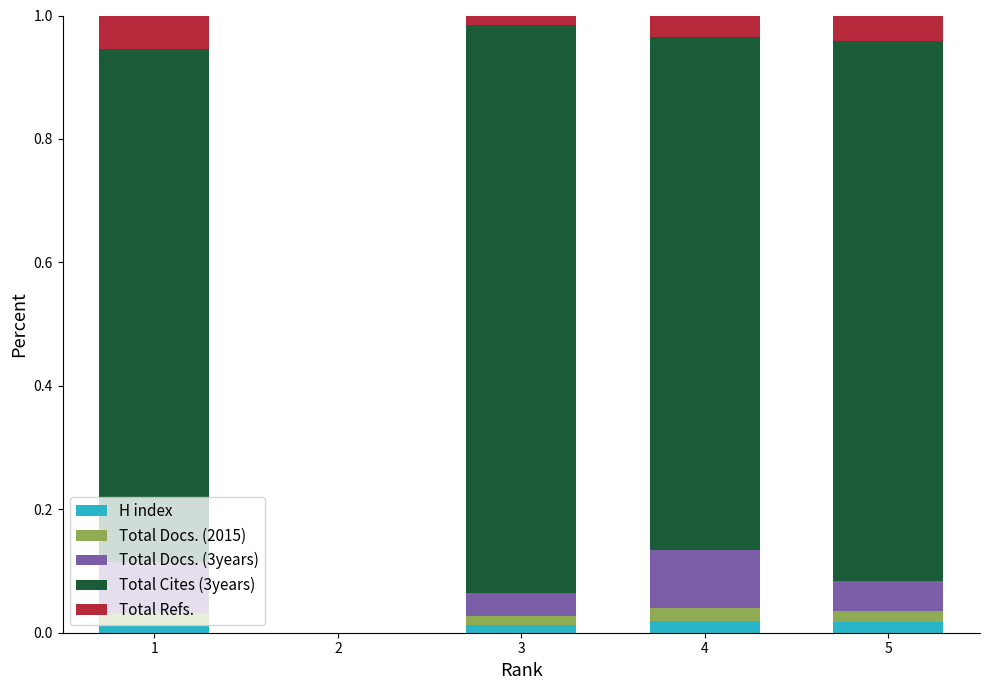

The H index series shows 0.0 at 4. True or false?

True